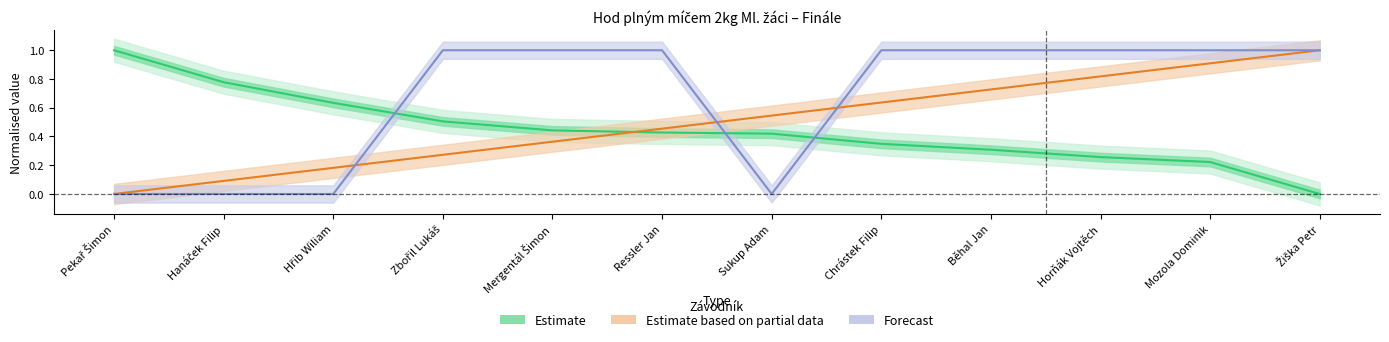

Rank the series at Zbořil Lukáš from highest to lowest value.

Forecast, Estimate, Estimate based on partial data